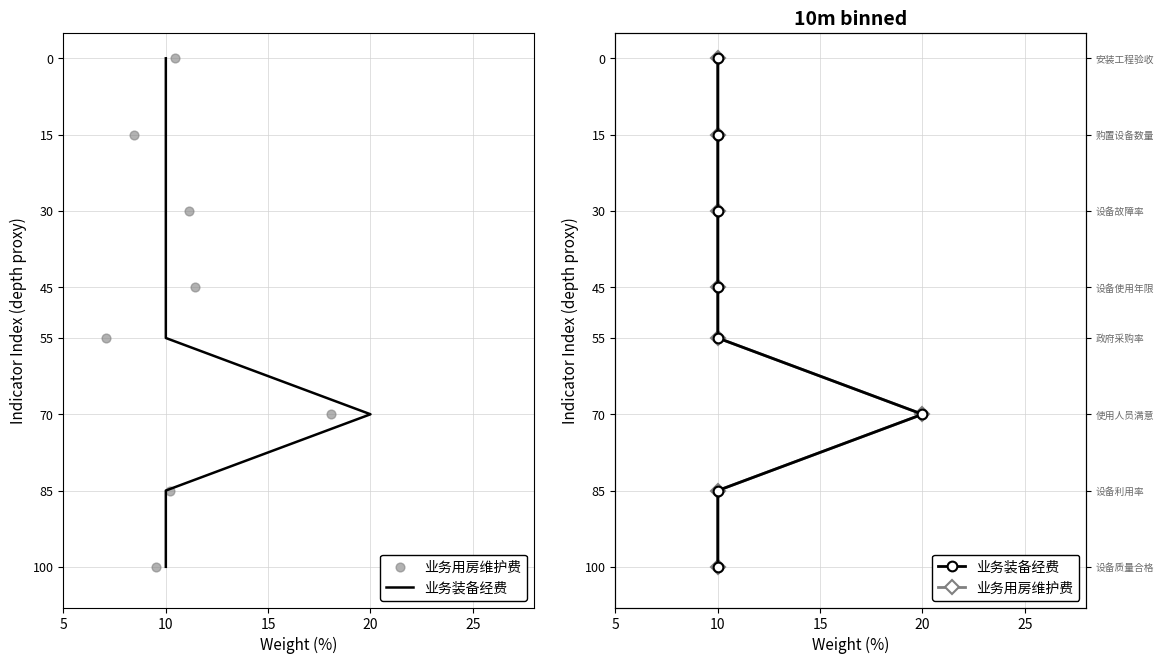

Which series reaches the minimum Y coordinate?

业务装备经费